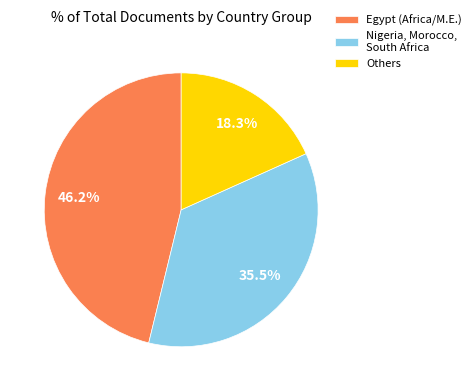

Is the sum of Others and Nigeria, Morocco, South Africa greater than half?

Yes